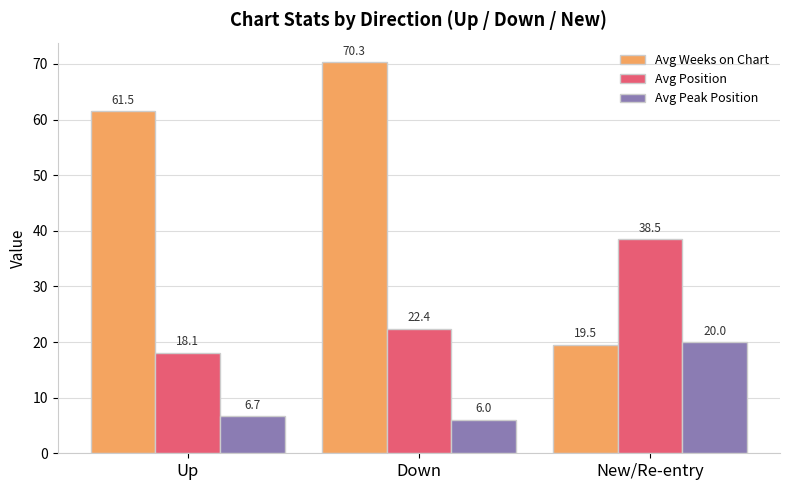

At which label does Avg Peak Position reach its minimum?

Down